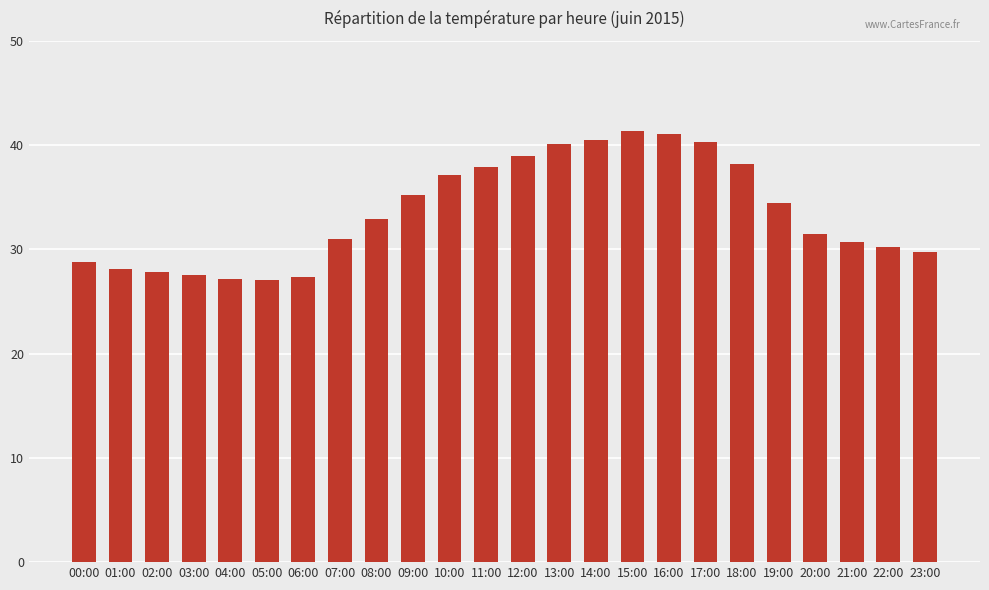

Approximately how many times larger is the value at 14:00 compared to 18:00?

1.1